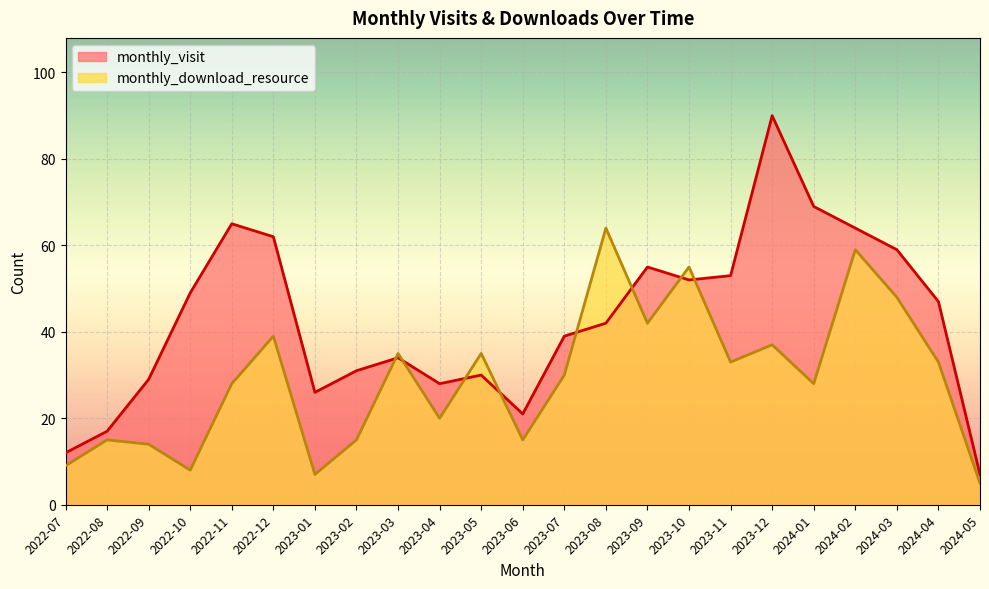

Where is monthly_visit nearest to the value 48?

2022-10